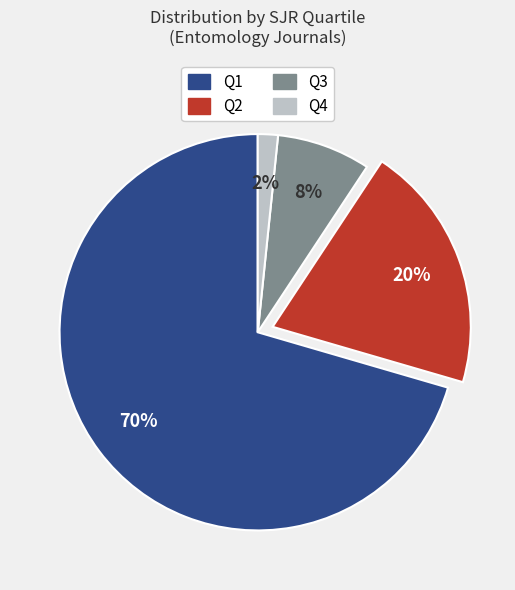

Which slice is the smallest?

Q4